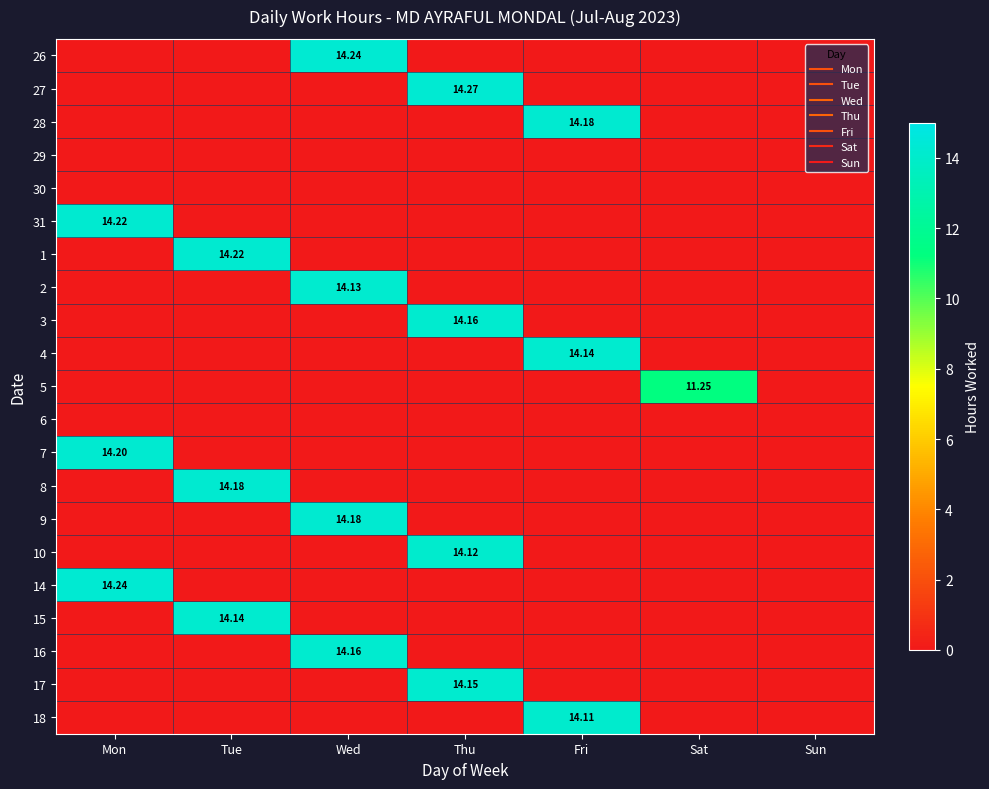

How many series are shown in this chart?

21